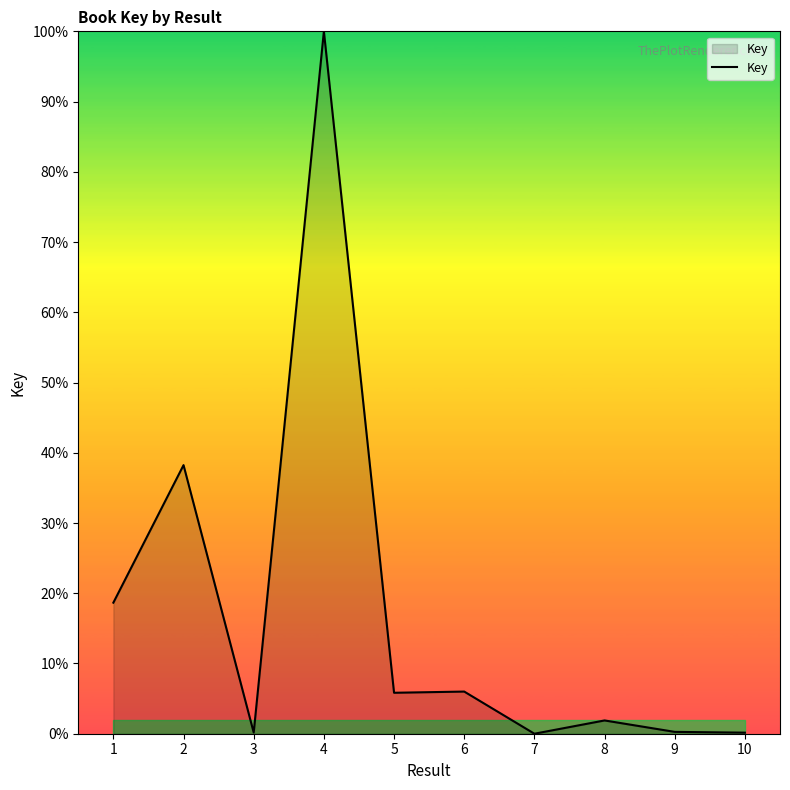

At which category does the chart reach its peak across all series?

4